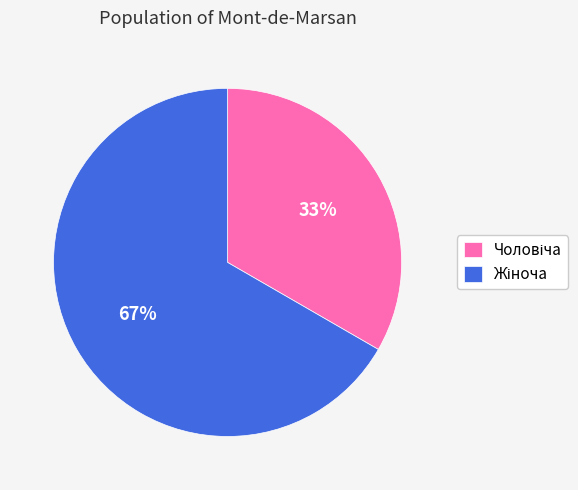

Does any single category account for the majority?

Yes